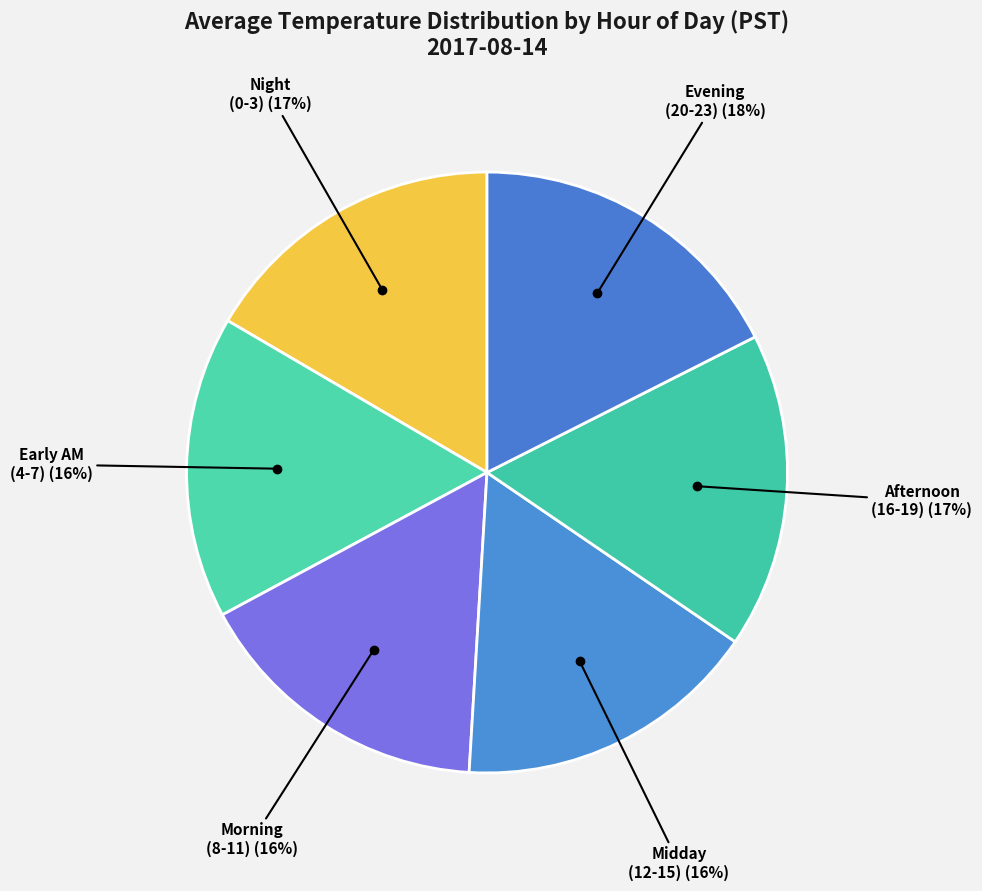

Does any single category account for the majority?

No